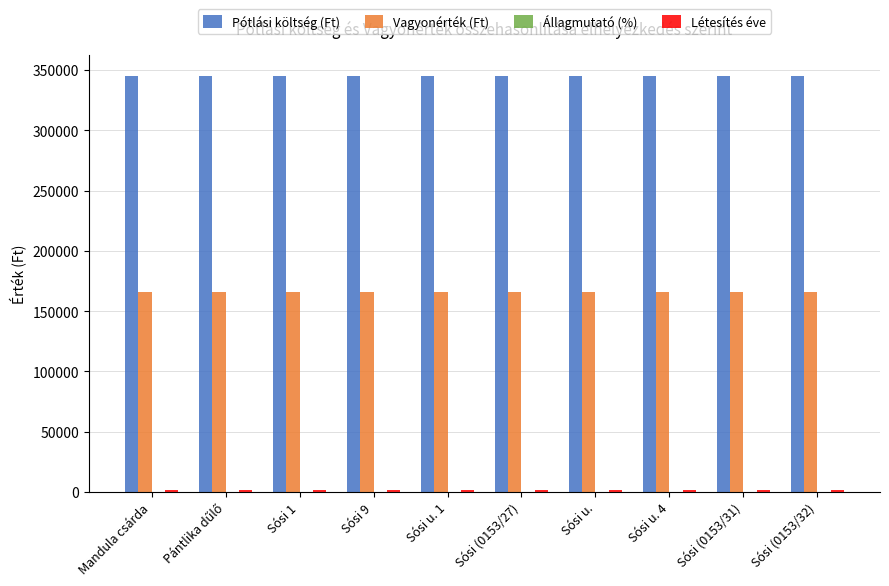

What is the maximum value shown in the chart?

345000